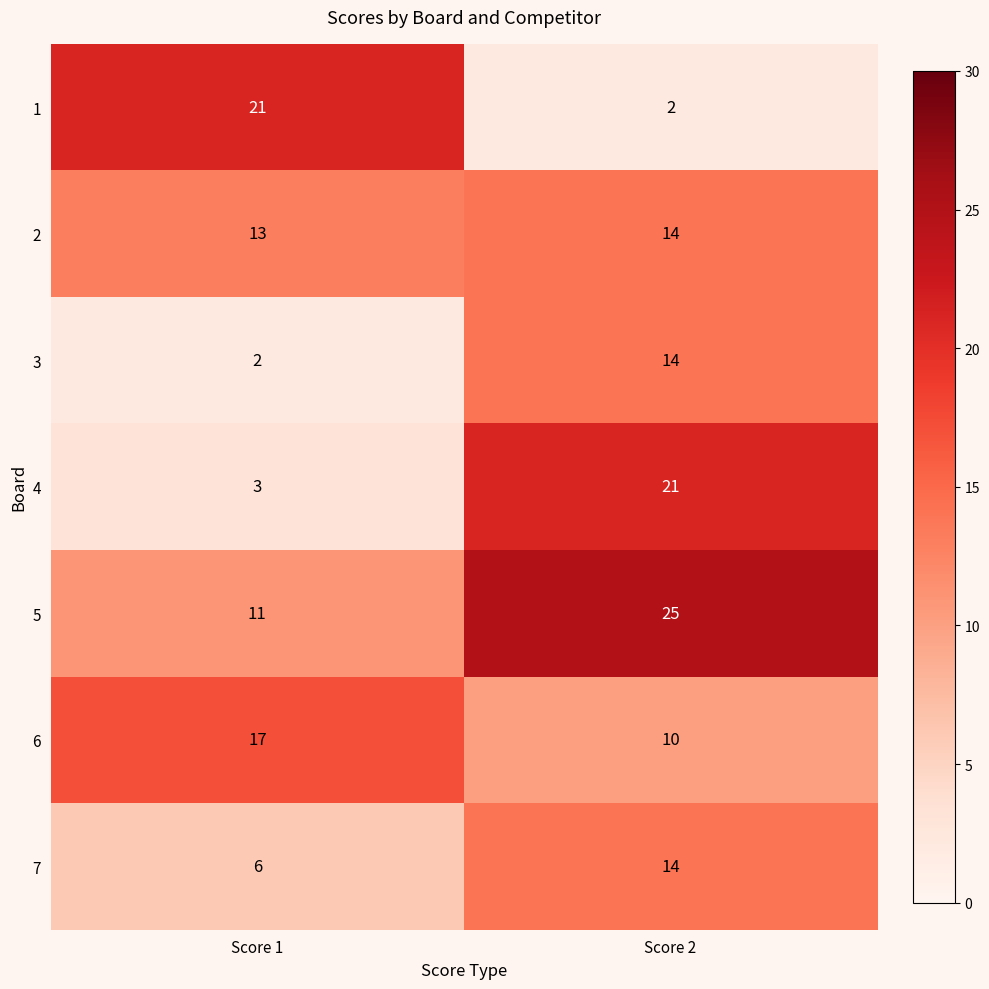

At how many categories does at least one series exceed 17?

2